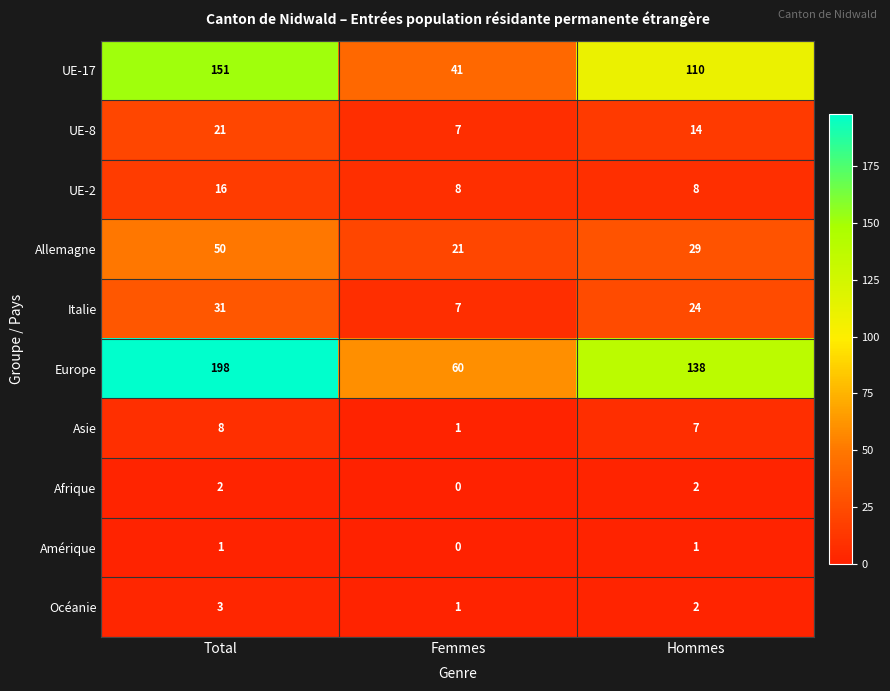

How many distinct data groups are displayed?

10